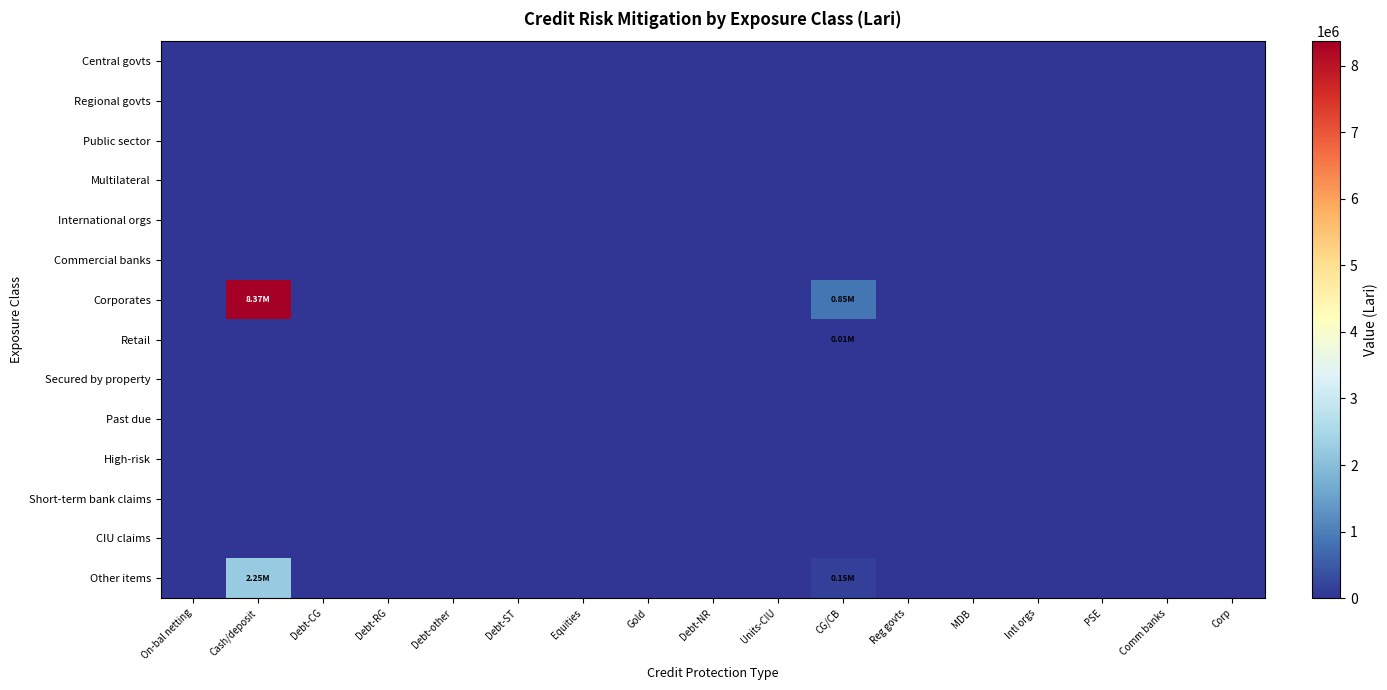

Rank the series at Debt-NR from highest to lowest value.

Central govts, Regional govts, Public sector, Multilateral, International orgs, Commercial banks, Corporates, Retail, Secured by property, Past due, High-risk, Short-term bank claims, CIU claims, Other items